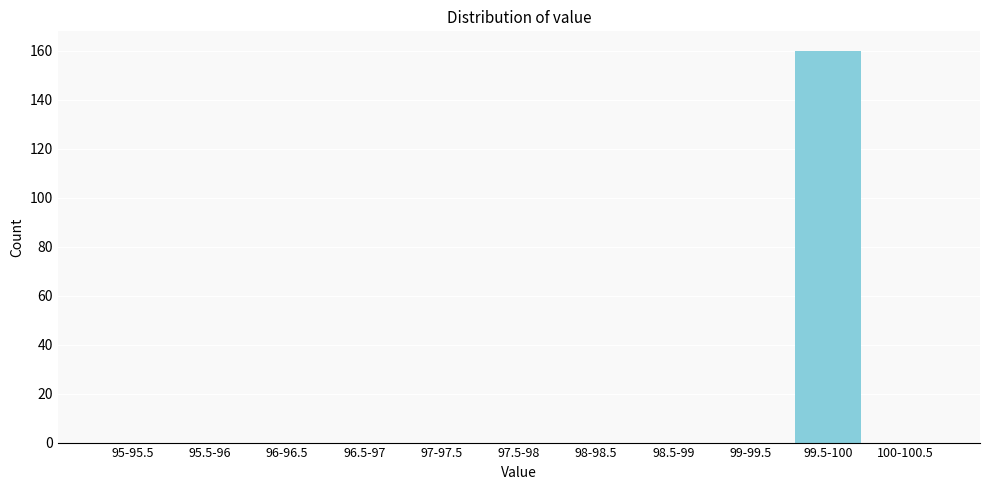

Reading left to right, list all the values displayed in this chart.

95-95.5=0	95.5-96=0	96-96.5=0	96.5-97=0	97-97.5=0	97.5-98=0	98-98.5=0	98.5-99=0	99-99.5=0	99.5-100=160	100-100.5=0